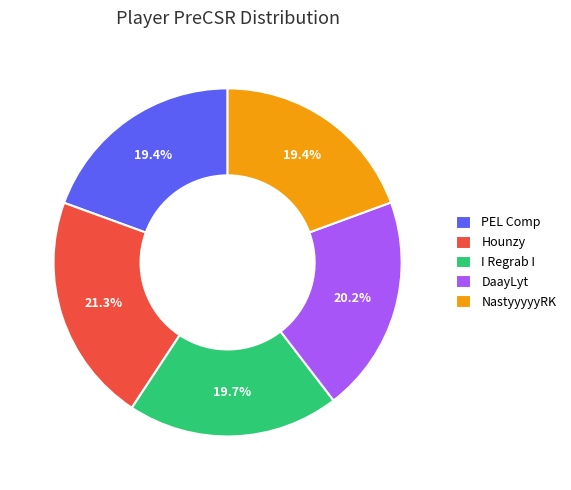

What is the ratio of the value at DaayLyt to the value at I Regrab I?

1.0